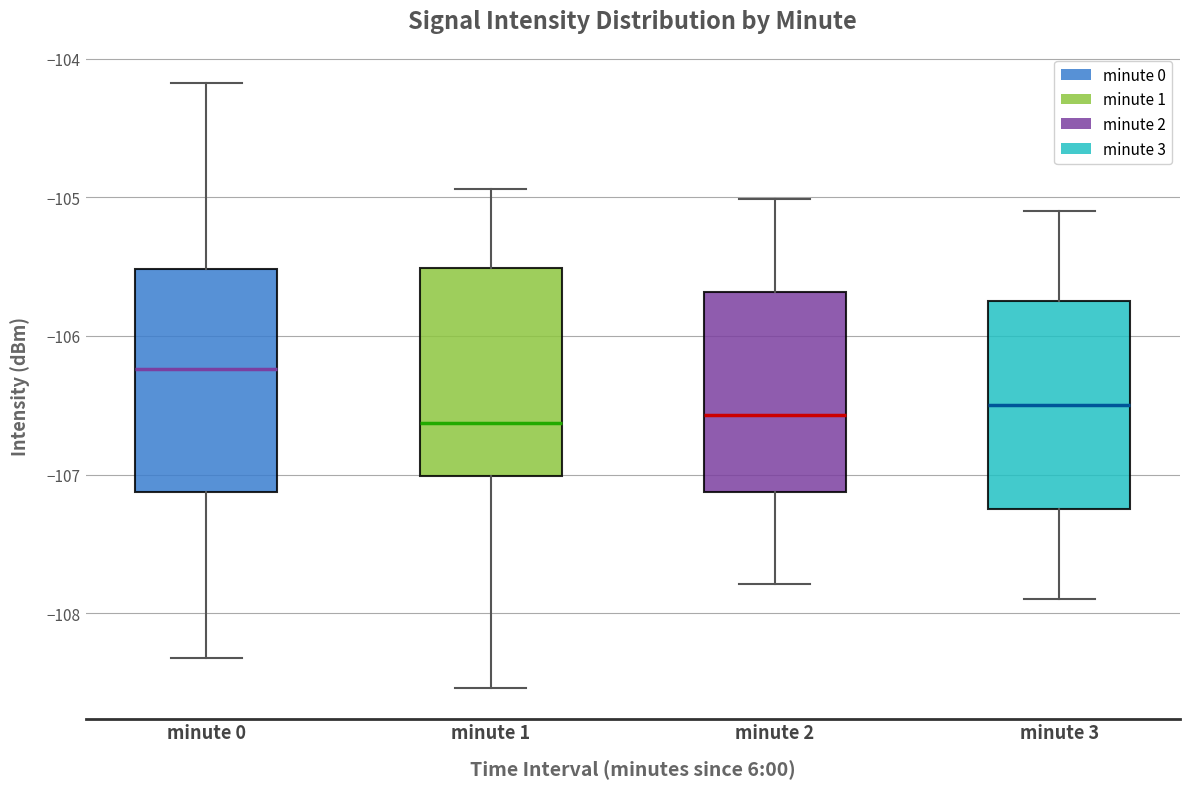

Reading left to right, read every box against the y-axis: the position of its median line, the range the box covers, and the ends of its whiskers. The values are not printed on the chart, so give them approximately, as read against the axis.

minute 0: median -106.2, box -107.1 to -105.5, whiskers -108.3 to -104.2
minute 1: median -106.6, box -107.0 to -105.5, whiskers -108.5 to -104.9
minute 2: median -106.6, box -107.1 to -105.7, whiskers -107.8 to -105.0
minute 3: median -106.5, box -107.2 to -105.7, whiskers -107.9 to -105.1